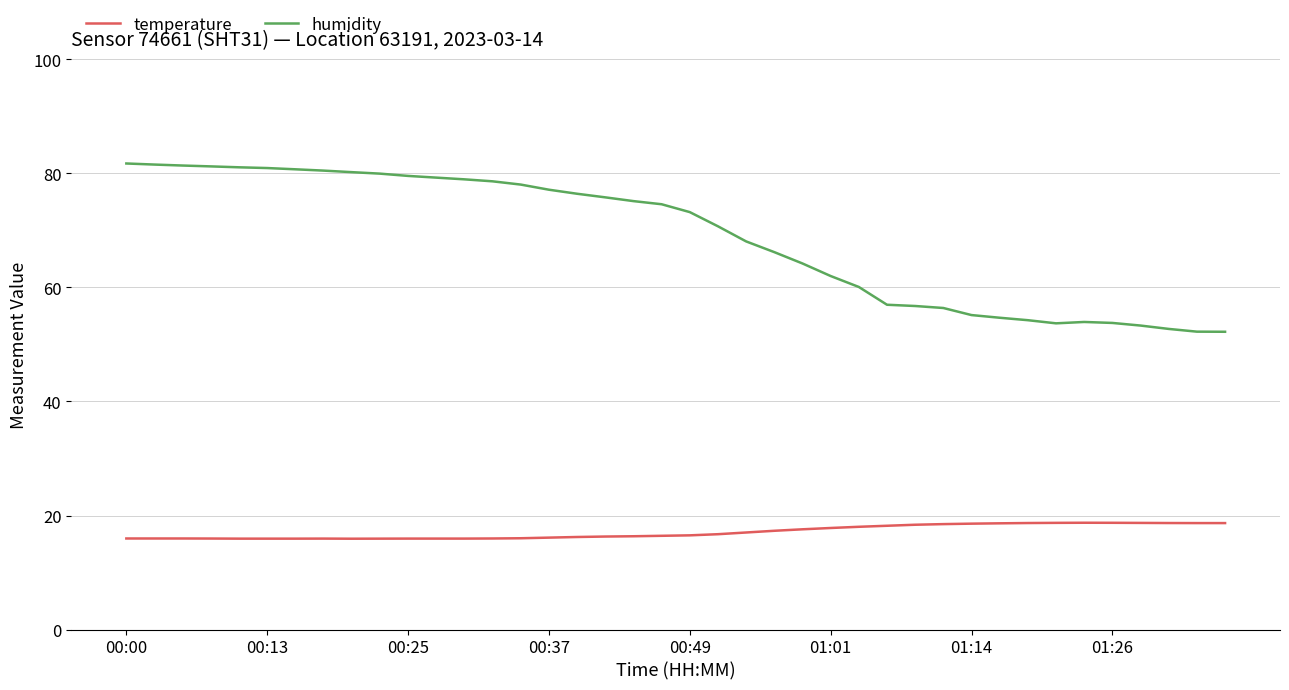

List the series in order of their peak value, highest first.

humidity, temperature